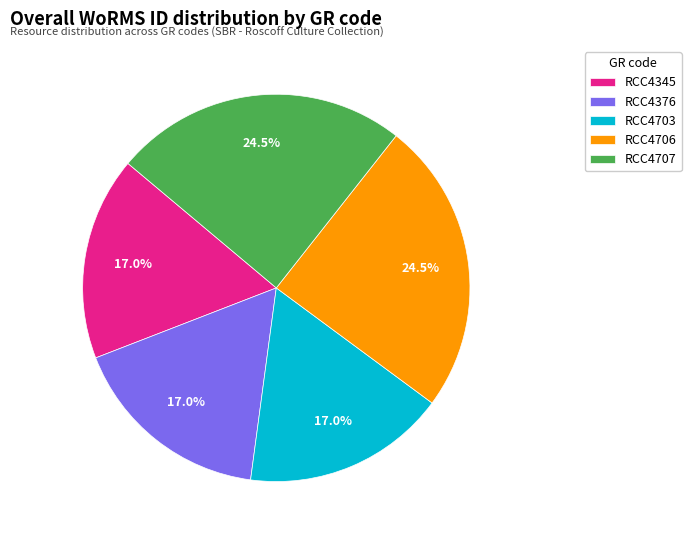

True or false: RCC4345 accounts for 17% of the total.

True